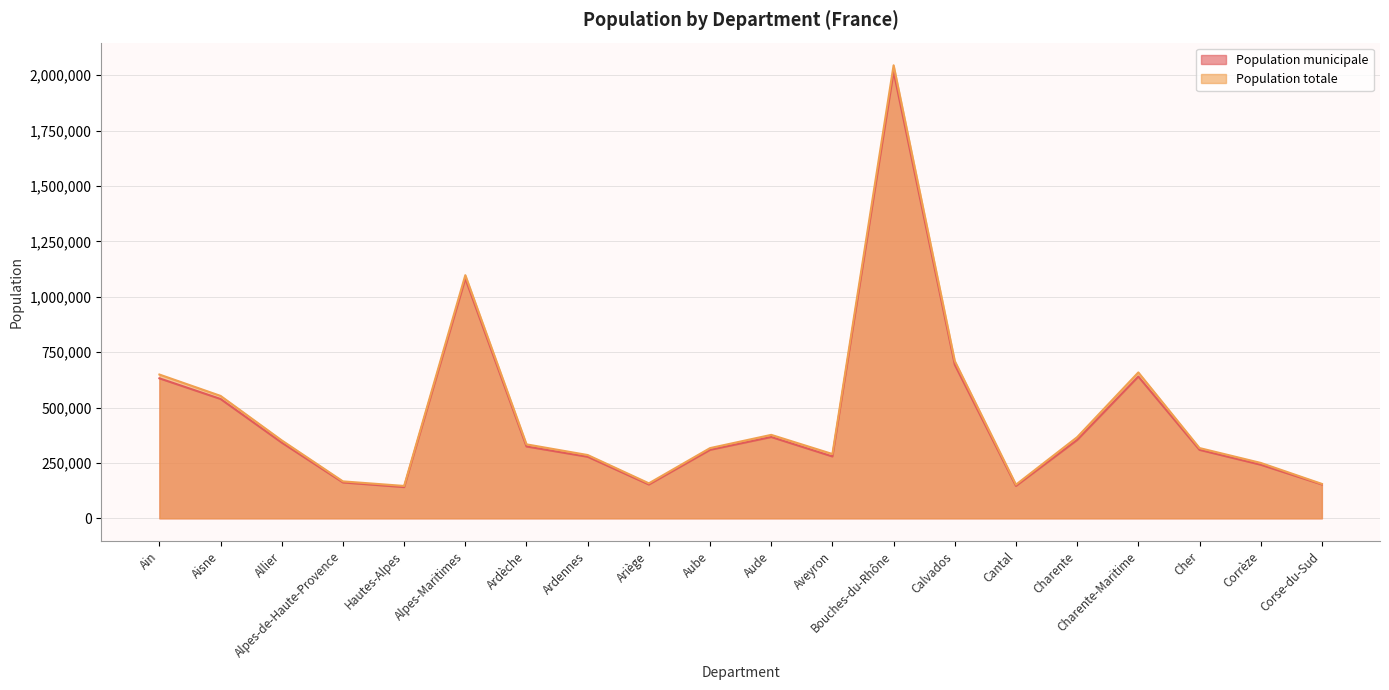

What is the label of the 6th point from the right?

Cantal